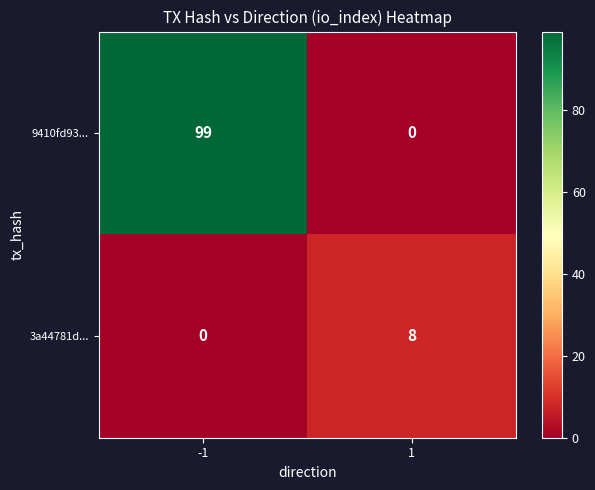

Which series changed the most between -1 and 1?

9410fd93...